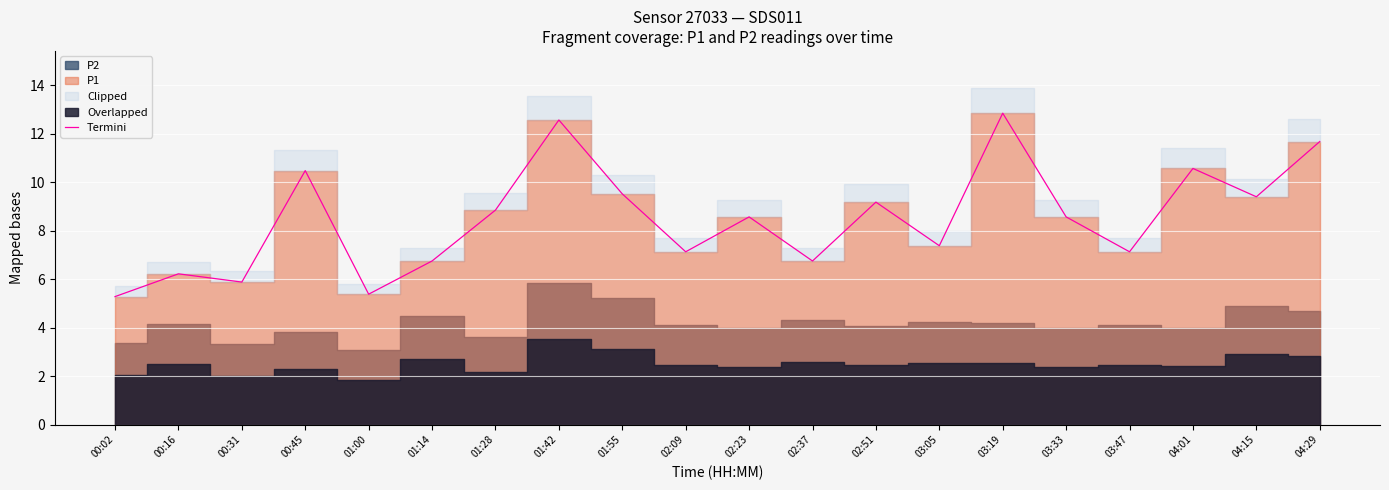

What is the label of the 7th point from the right?

03:05